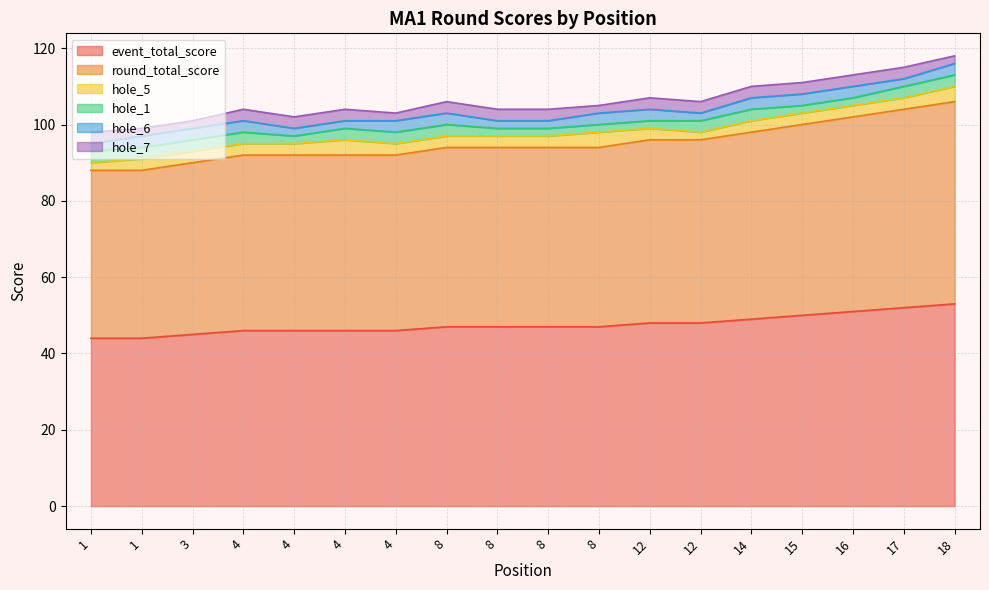

How many lines are shown in the chart?

6